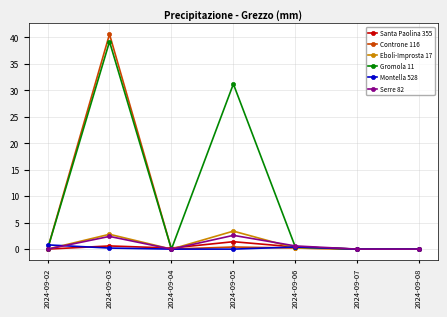

Which series has the widest spread of values?

Controne 116